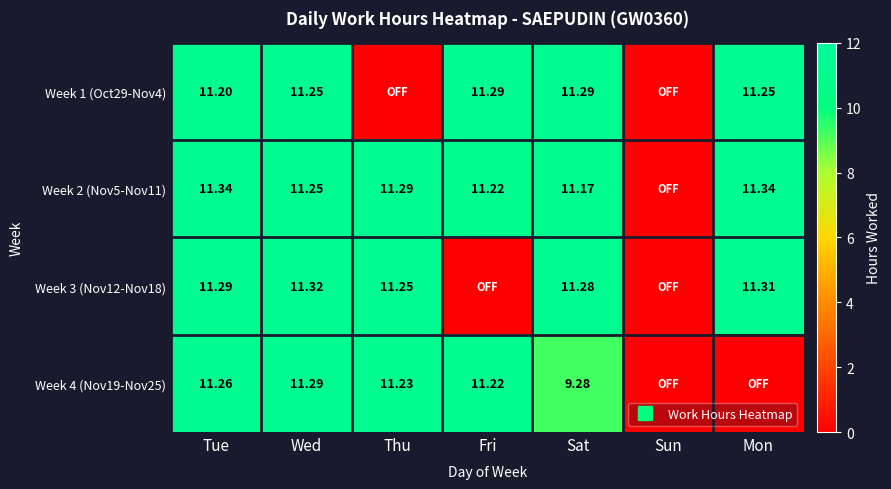

At which category is the sum across all series the highest?

Wed